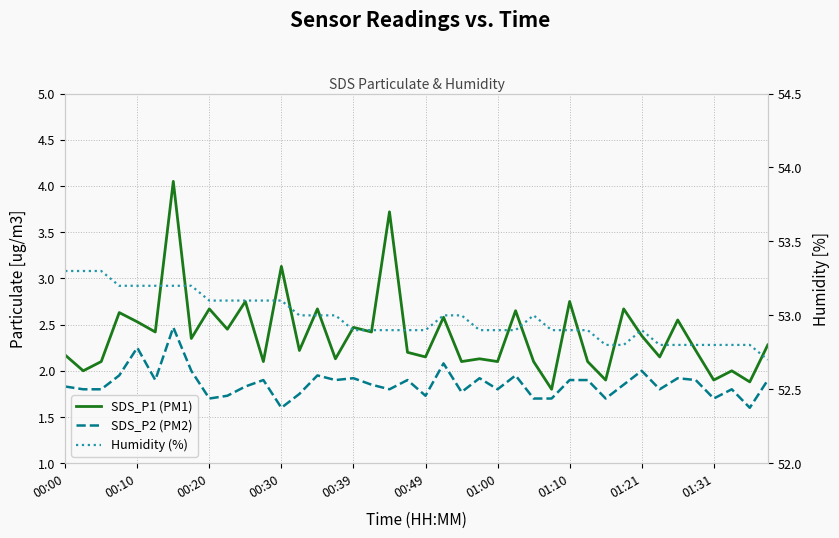

Which category has the highest value across all series?

00:00